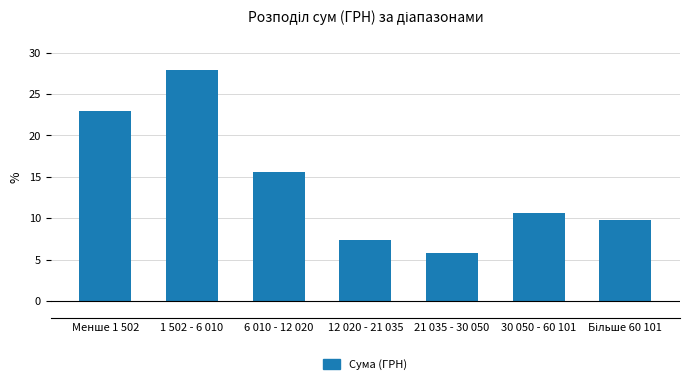

Reading left to right, what are all the values shown in this chart?

23.0	27.9	15.6	7.4	5.7	10.7	9.8